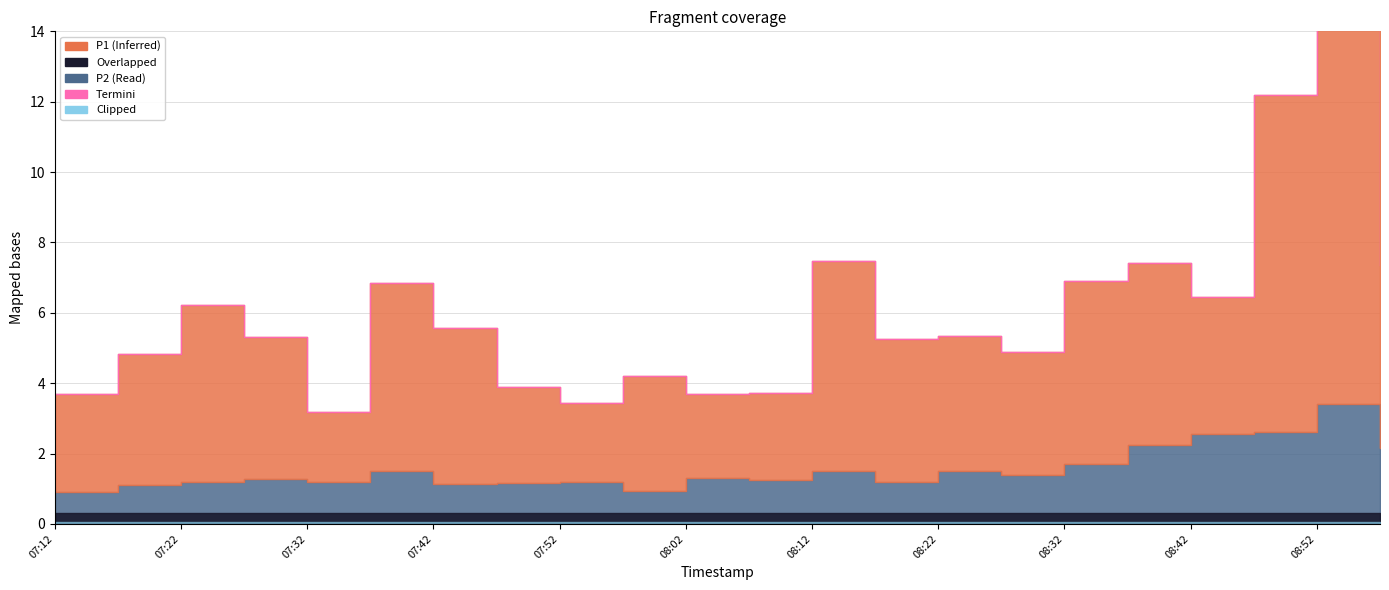

What value does the data have at 13?

5.3